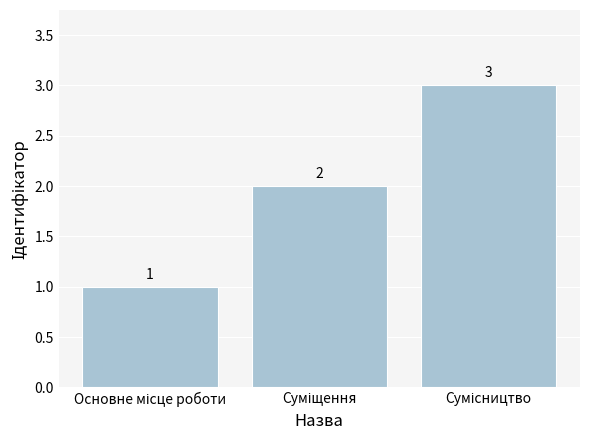

What is the value of the 1st bar from the left?

1